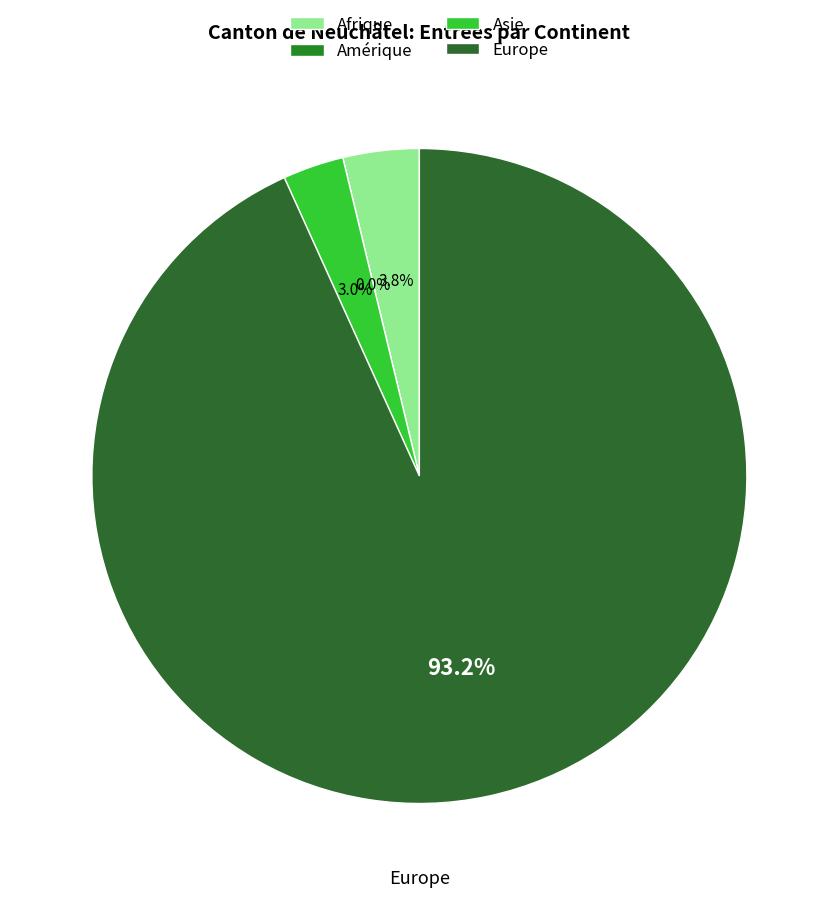

To the nearest percent, what is the combined percentage of Afrique and Europe?

97%